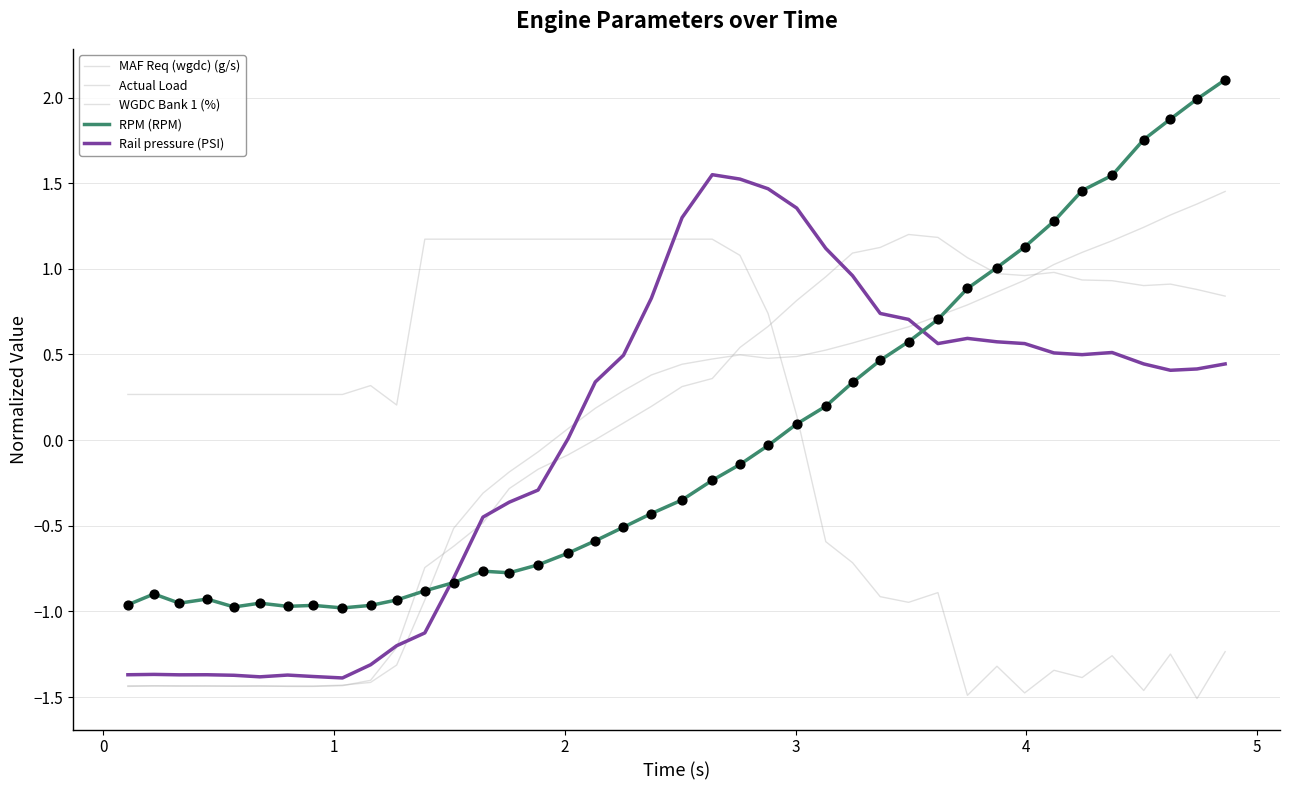

Does the chart have visible grid lines?

Yes